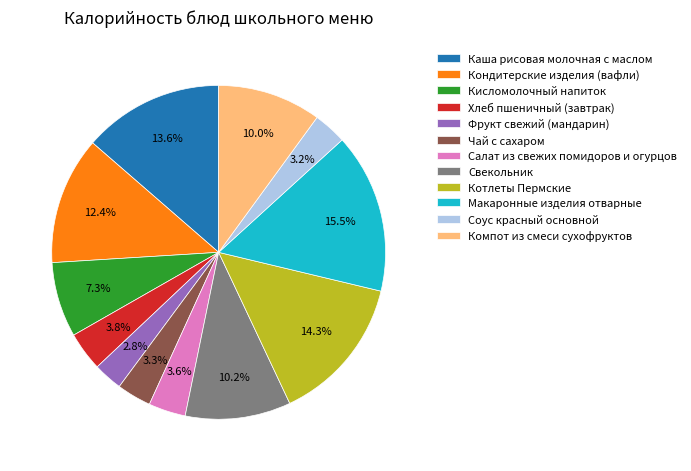

Is there any slice that represents more than half of the pie?

No